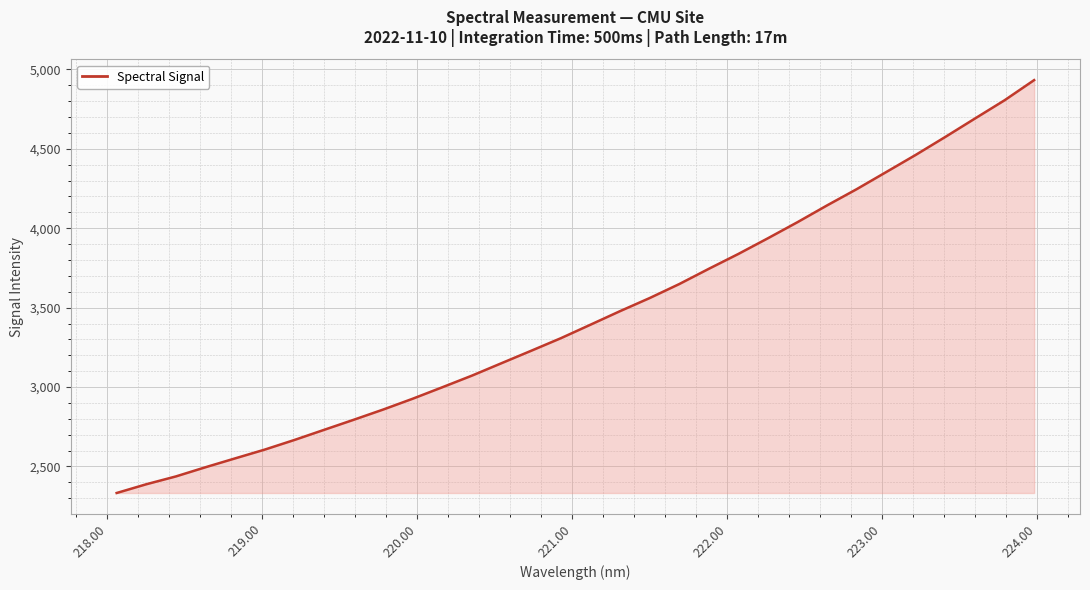

What is the difference between the maximum and minimum values?

2599.8